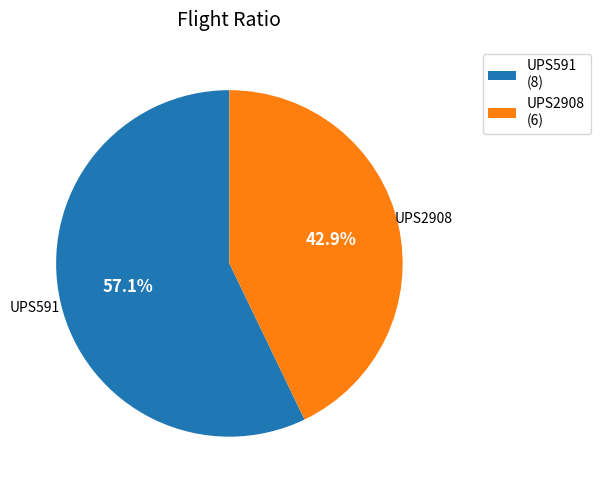

To the nearest percent, what is the difference between the UPS591 and UPS2908 slice percentages?

14%